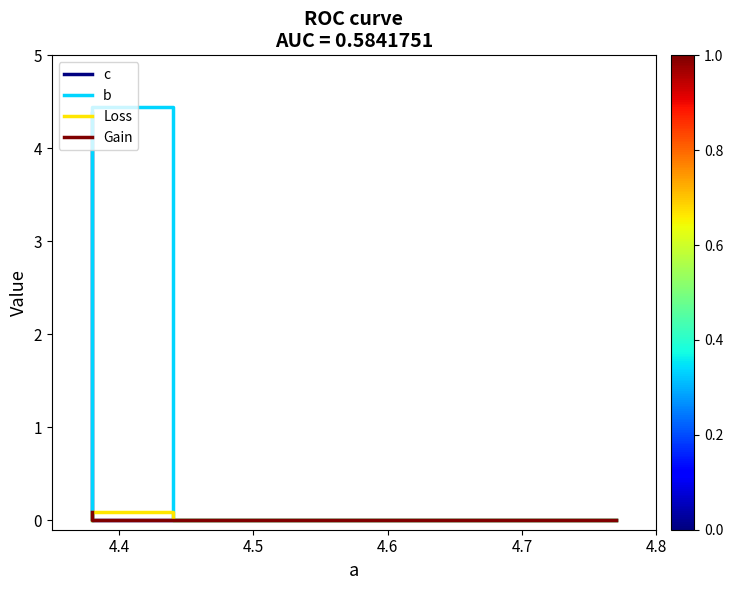

True or false: b has a value of 8.0 at 4.4.

False